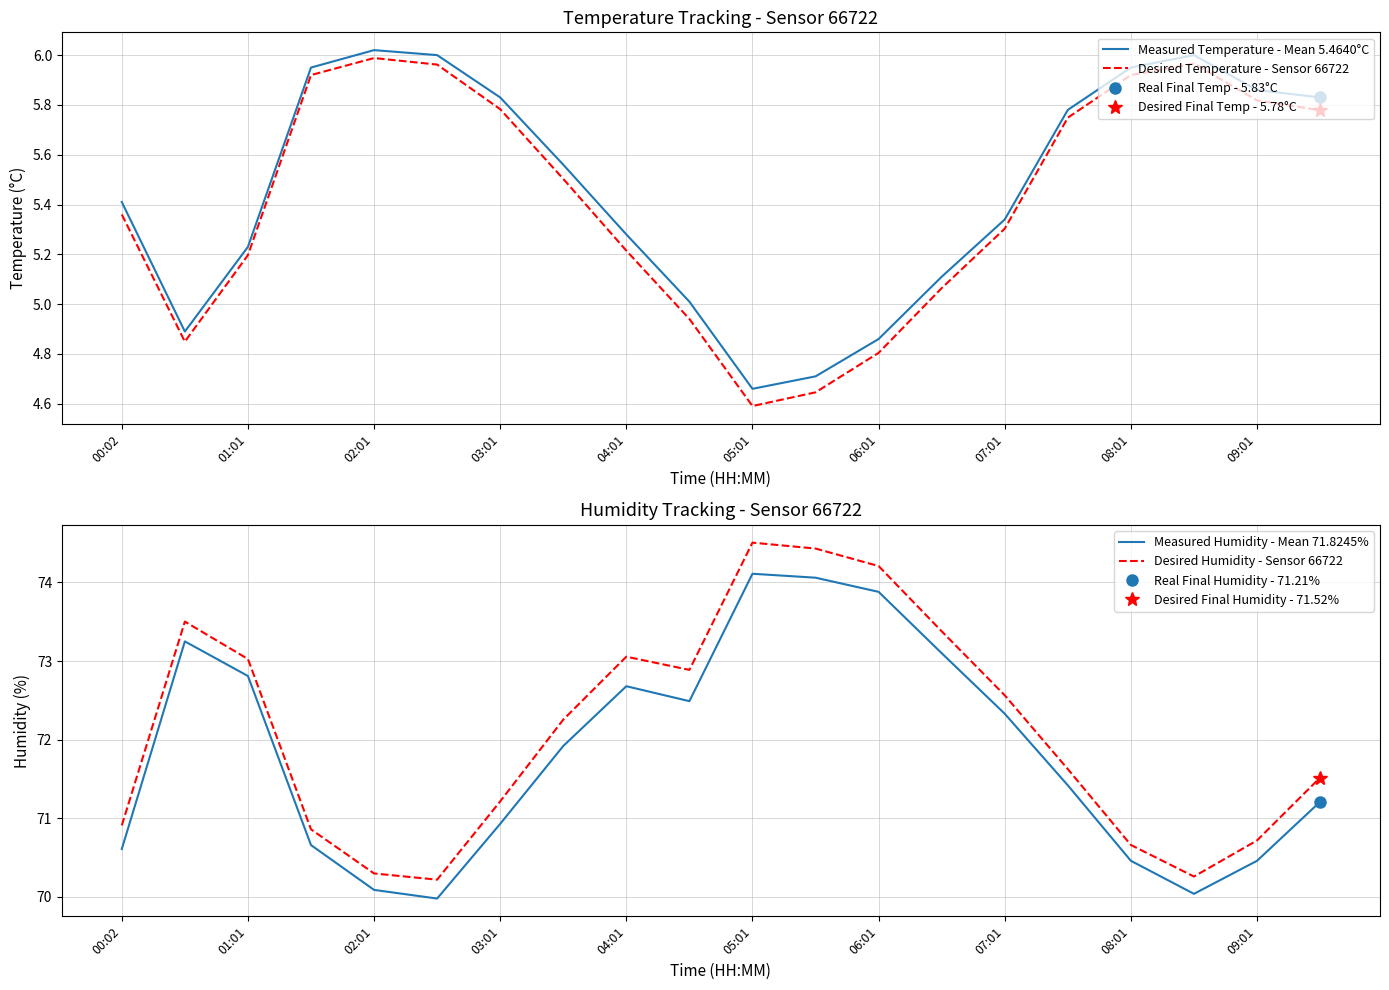

True or false: Measured Temperature - Mean 5.4640°C has a value of 7.9 at 05:01.

False